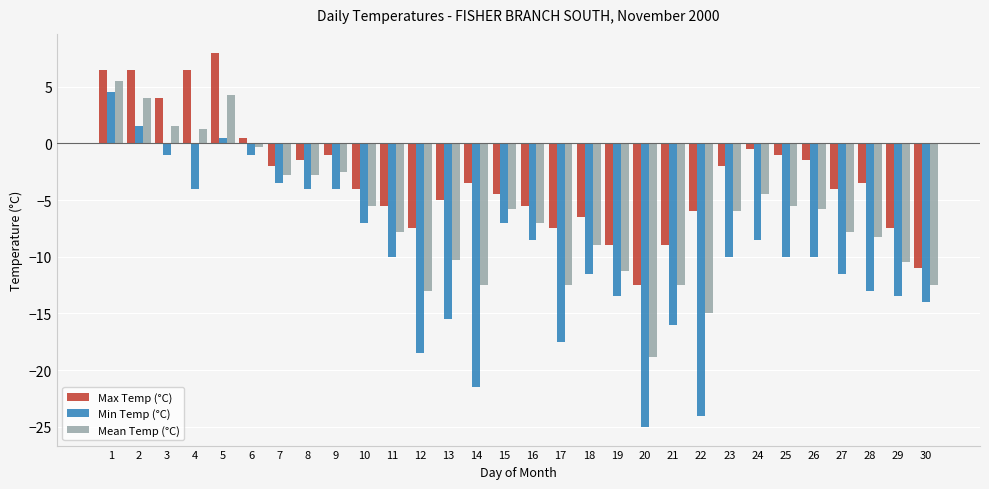

What is the difference between the highest and lowest values at 19?

4.5